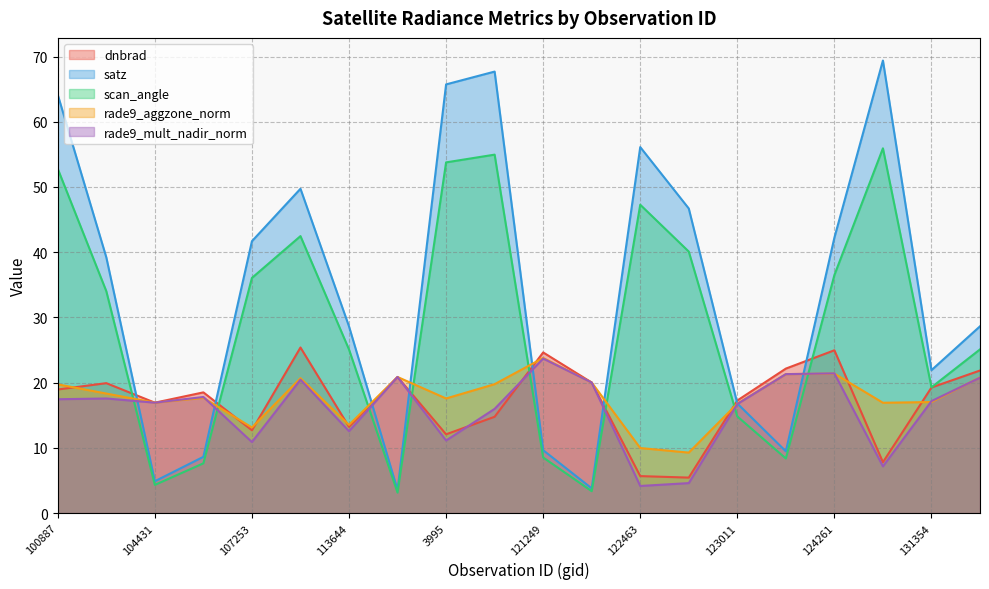

True or false: dnbrad has more than 0 points higher than both neighbors.

True